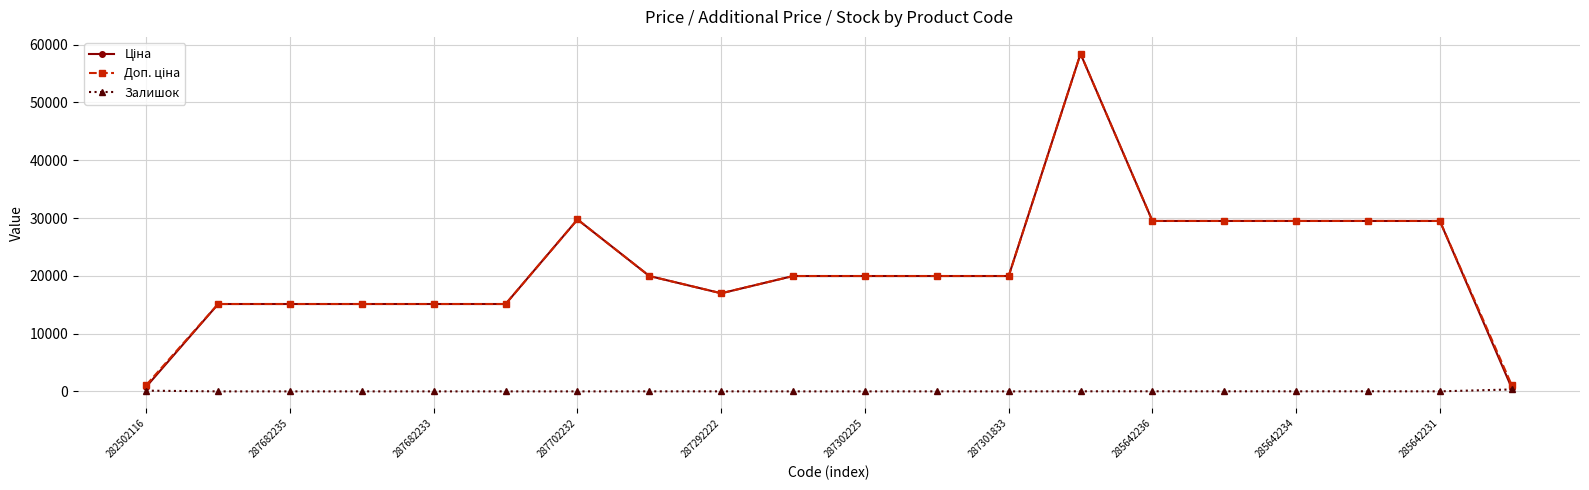

What is the greatest value displayed?

58426.5